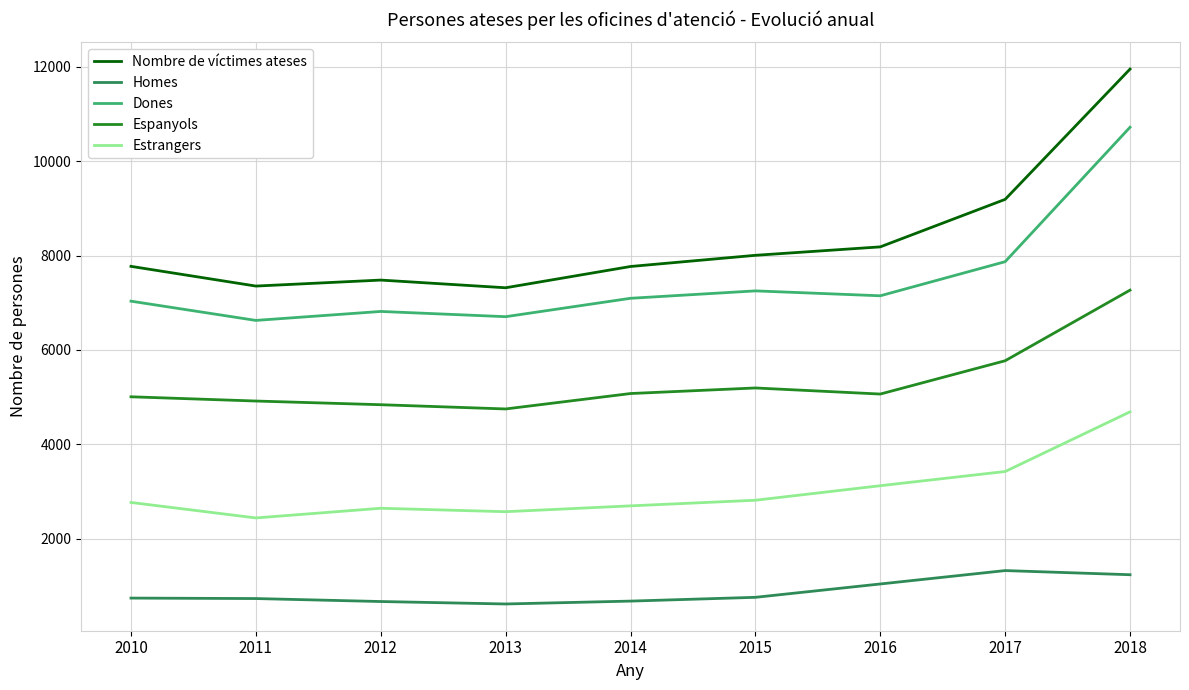

Rank the series at 2011 from highest to lowest value.

Nombre de víctimes ateses, Dones, Espanyols, Estrangers, Homes